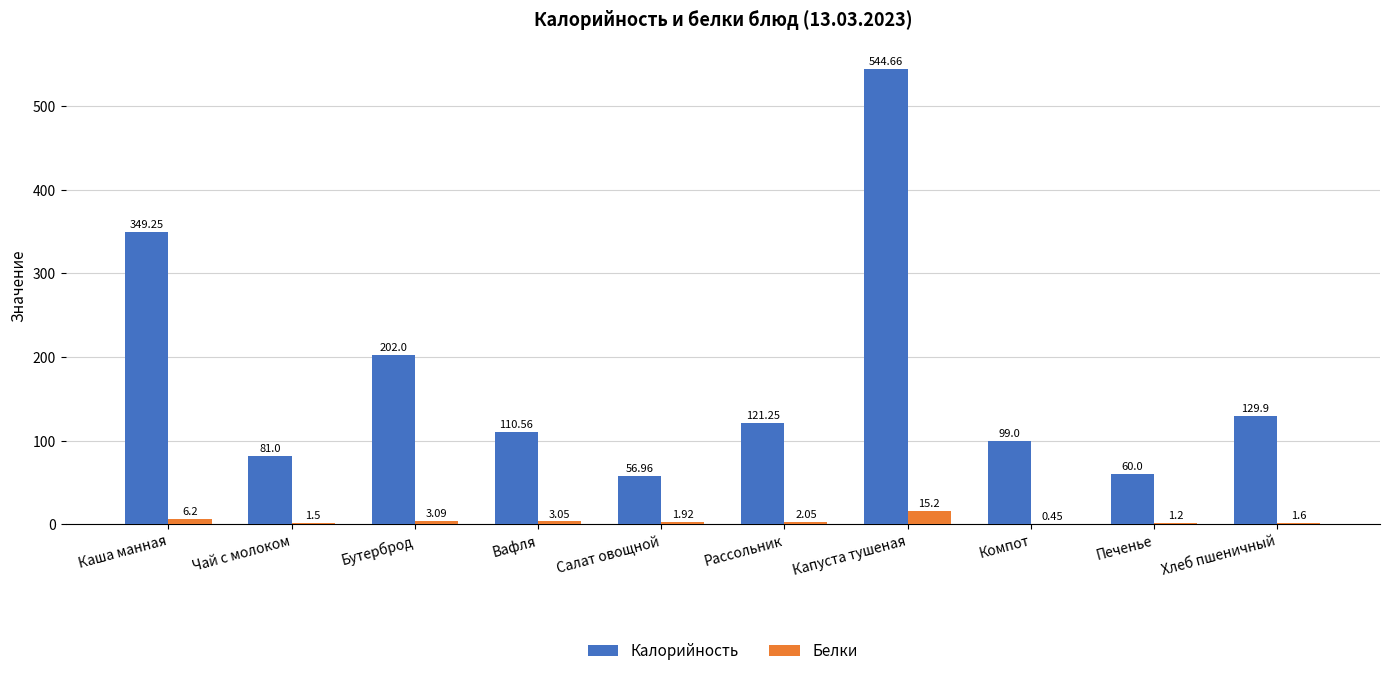

Which series has the largest range (max minus min)?

Калорийность